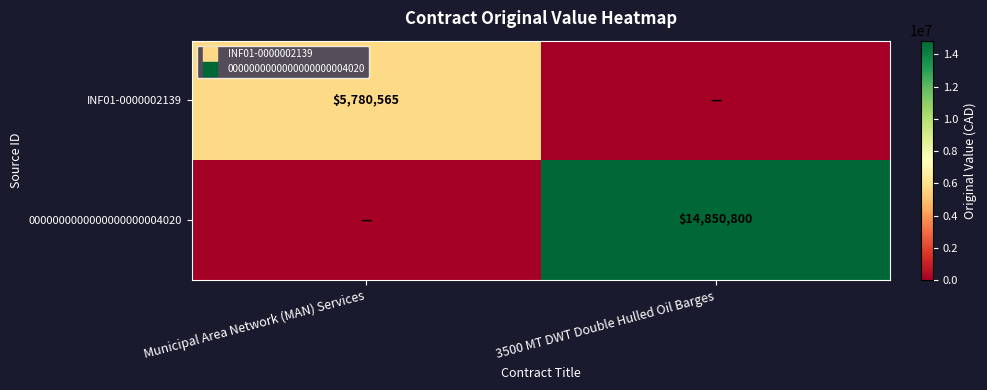

How many data points does each series have?

2